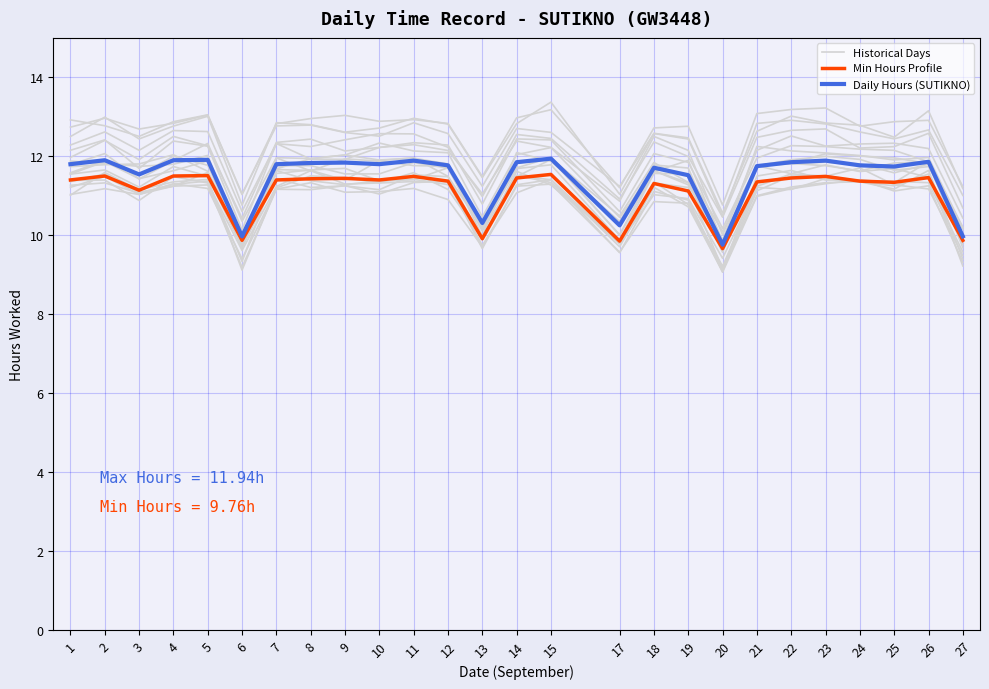

List the labels in order of Daily Hours (SUTIKNO) value, smallest first.

20, 6, 27, 17, 13, 19, 3, 18, 25, 21, 12, 24, 1, 7, 10, 8, 9, 14, 22, 26, 11, 23, 2, 4, 5, 15